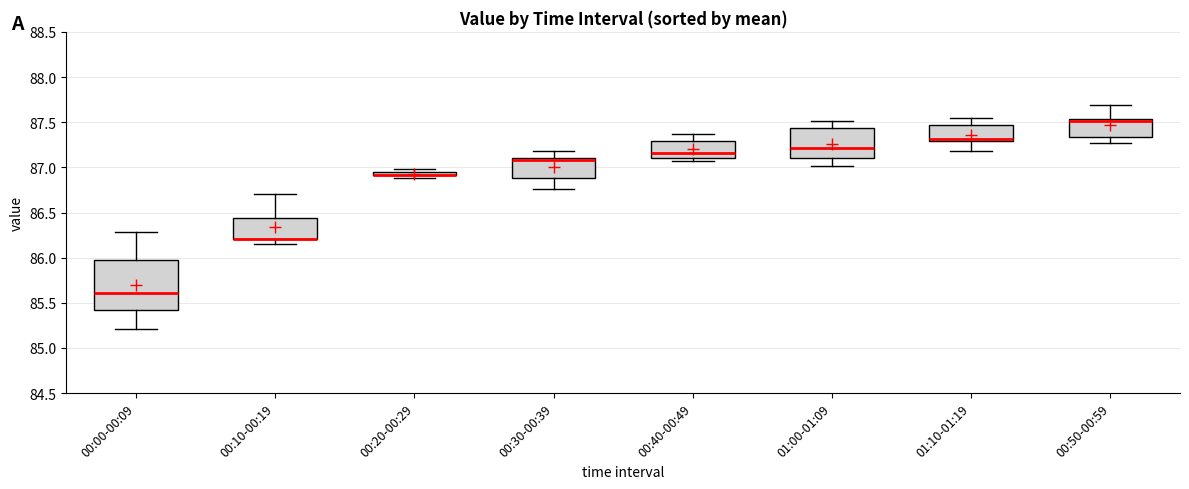

Which box is the tallest, from its lower edge to its upper edge?

00:00-00:09